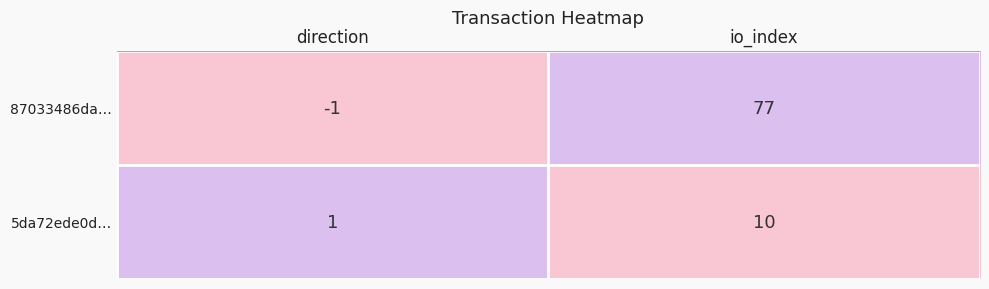

At which label does 5da72ede0d… reach its minimum?

direction